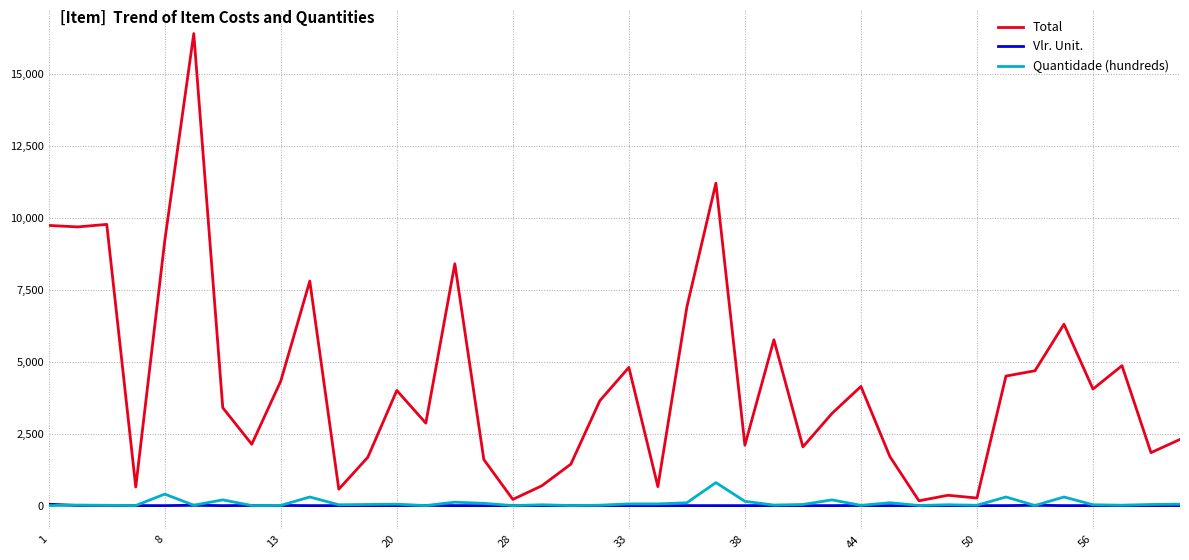

What is the difference between the maximum and minimum values in the Quantidade (hundreds) series?

798.5